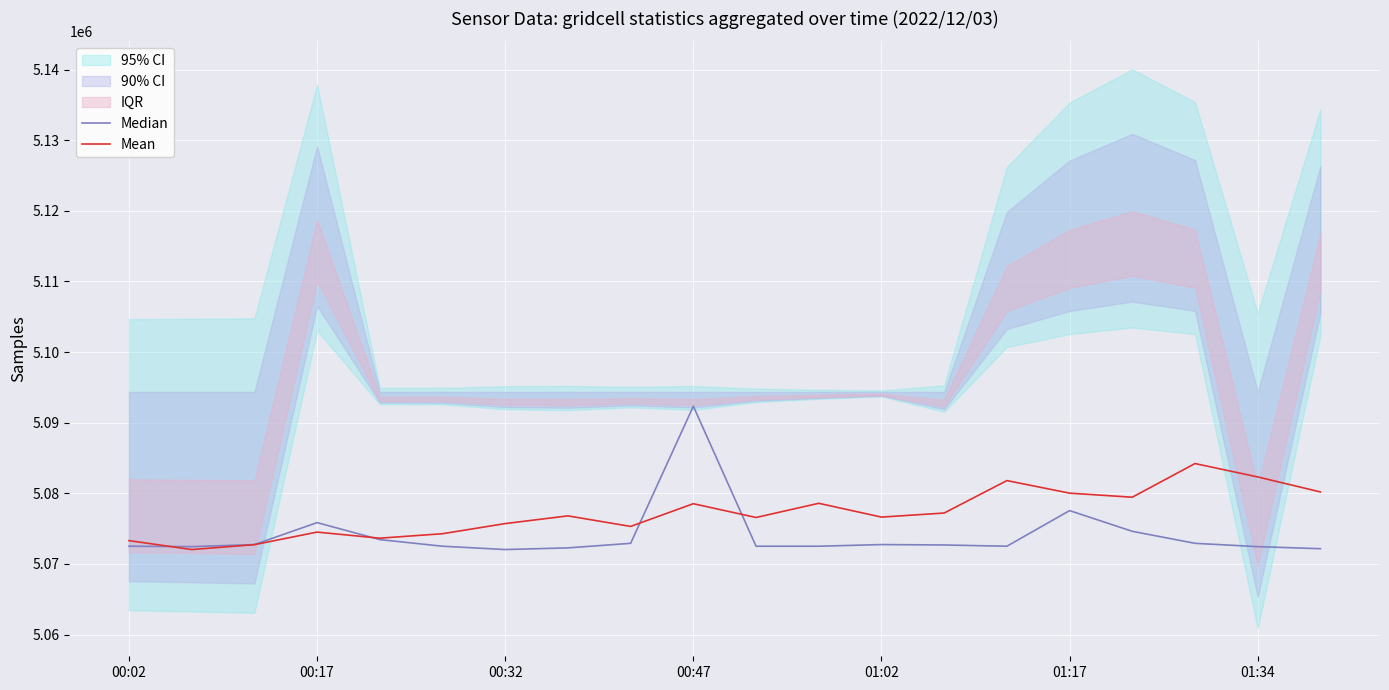

Which category has the highest value in the Mean series?

17